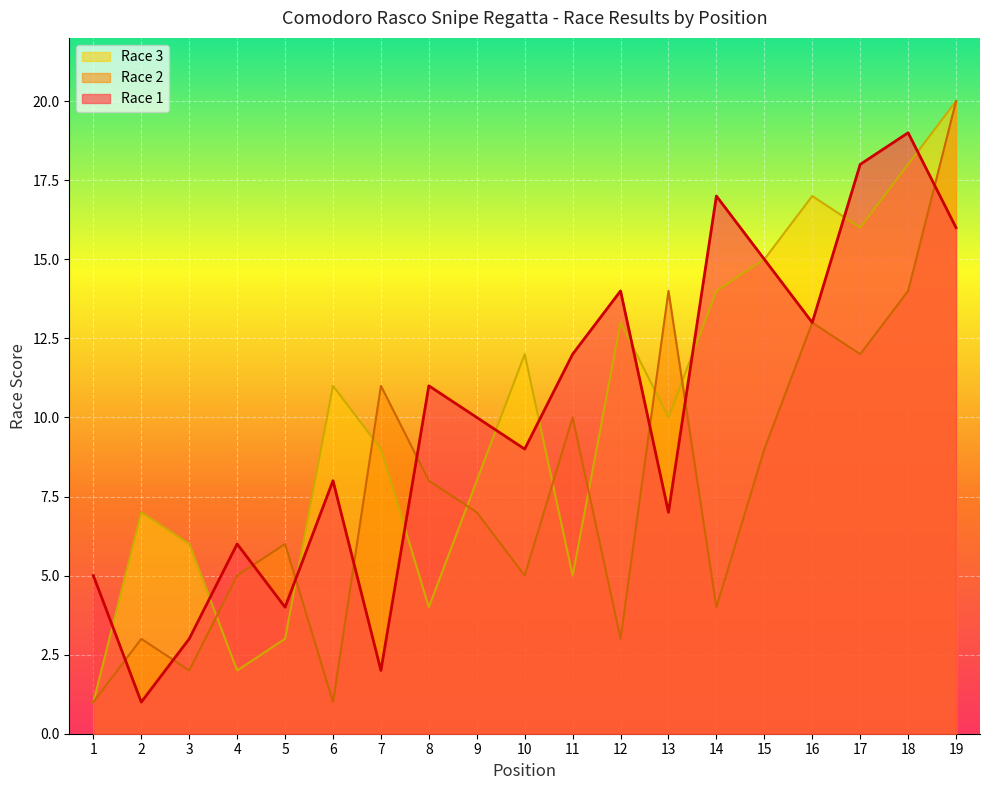

True or false: Race 2 has a value of 2 at 2.

False